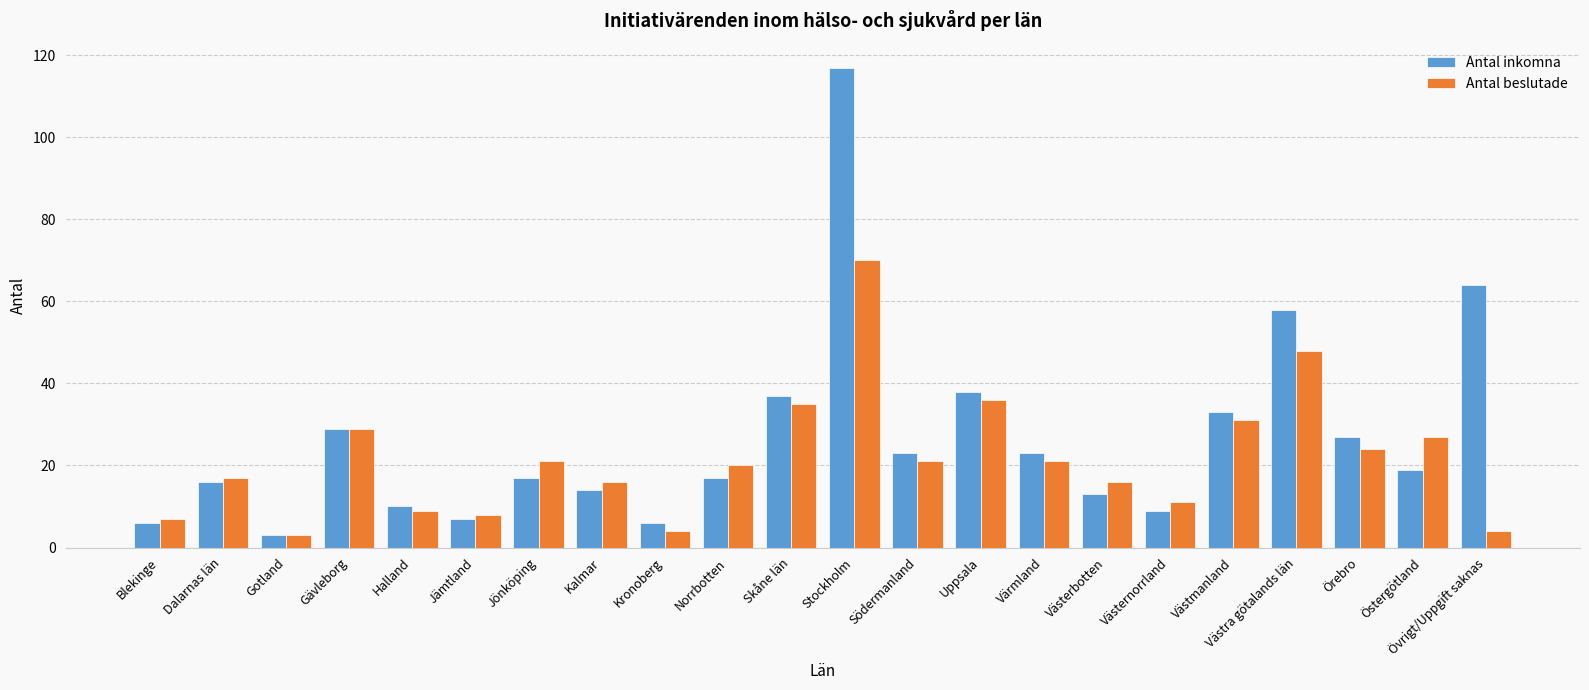

What is the average value of the Antal beslutade series?

22